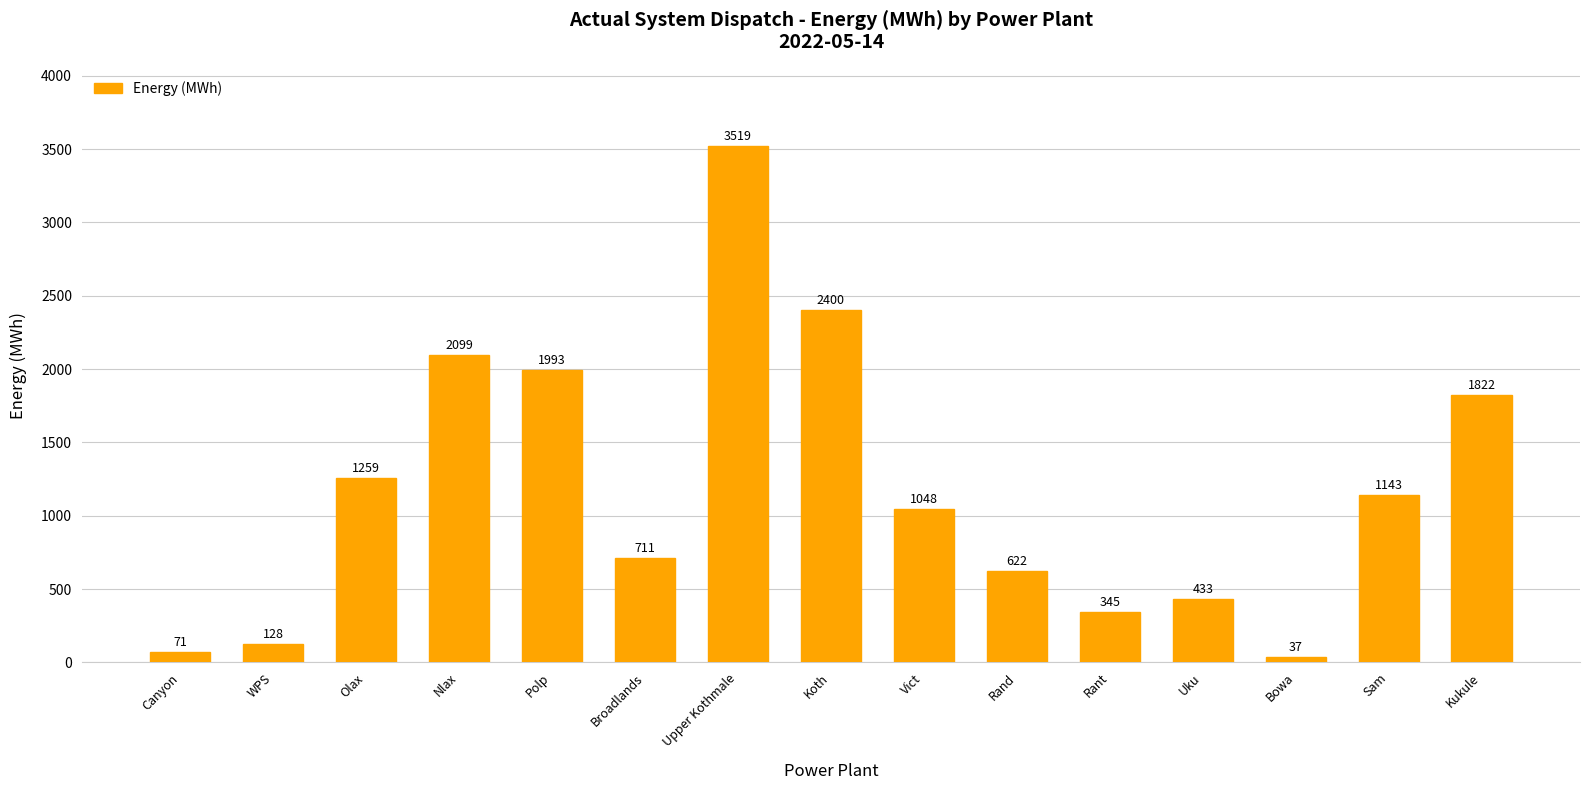

What is the change in value from Olax to Koth?

+1141